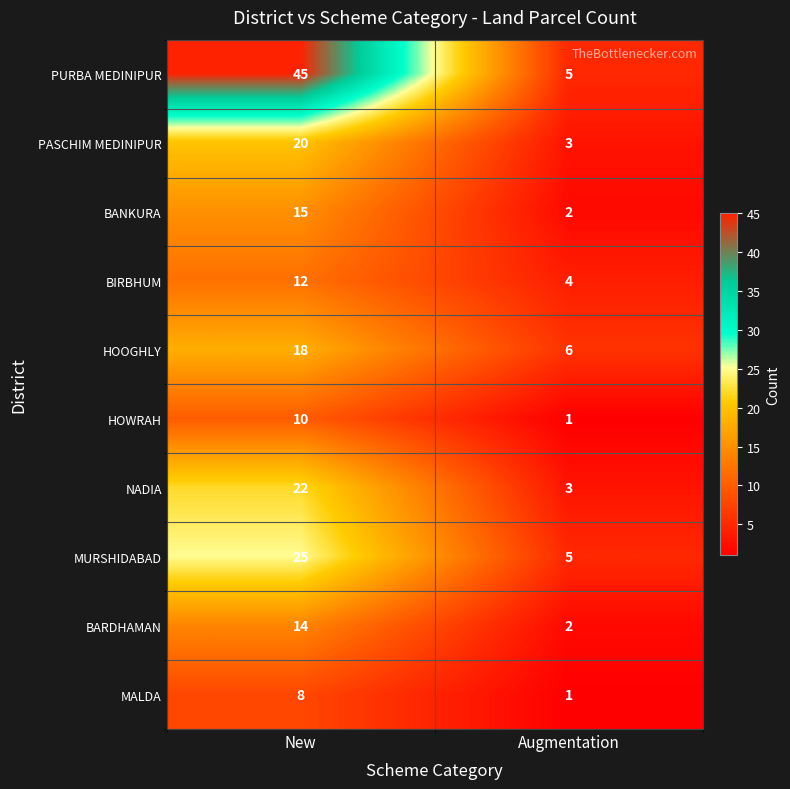

What is the difference between the HOWRAH values at New and Augmentation?

9